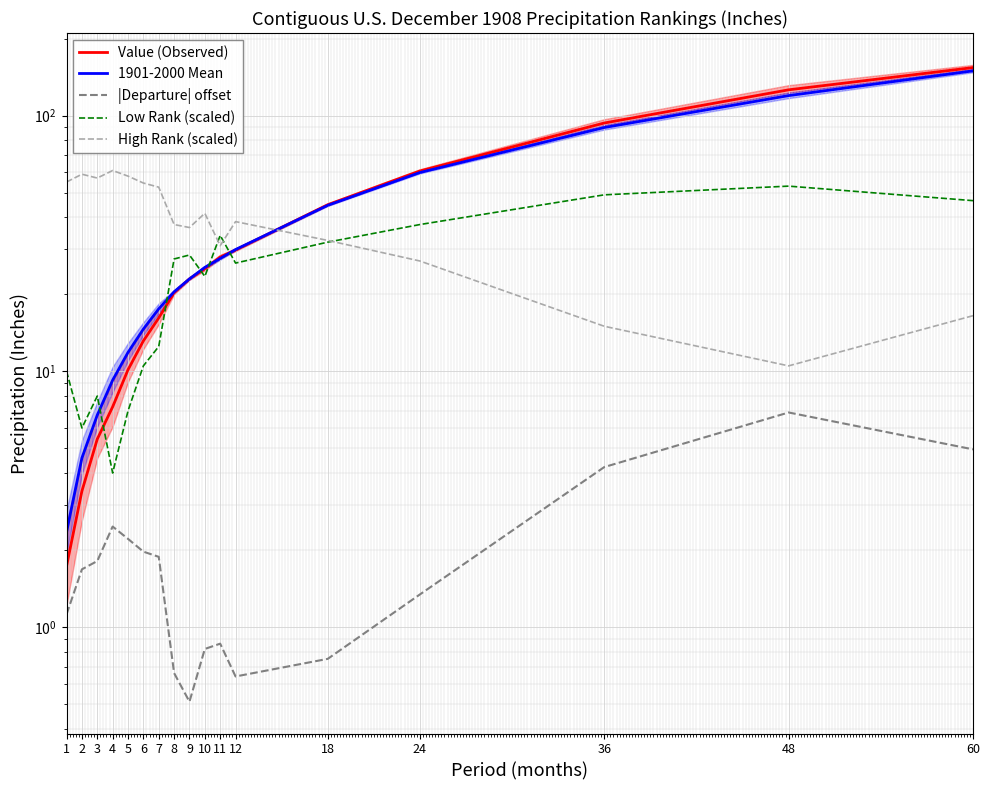

Which has a higher value, 11 or 2?

11